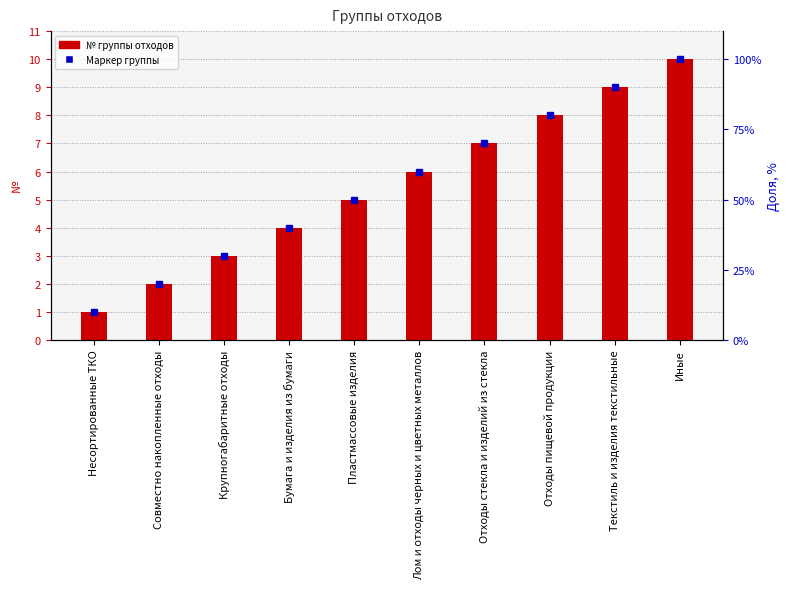

What is the change in value from Несортированные ТКО to Бумага и изделия из бумаги?

+3